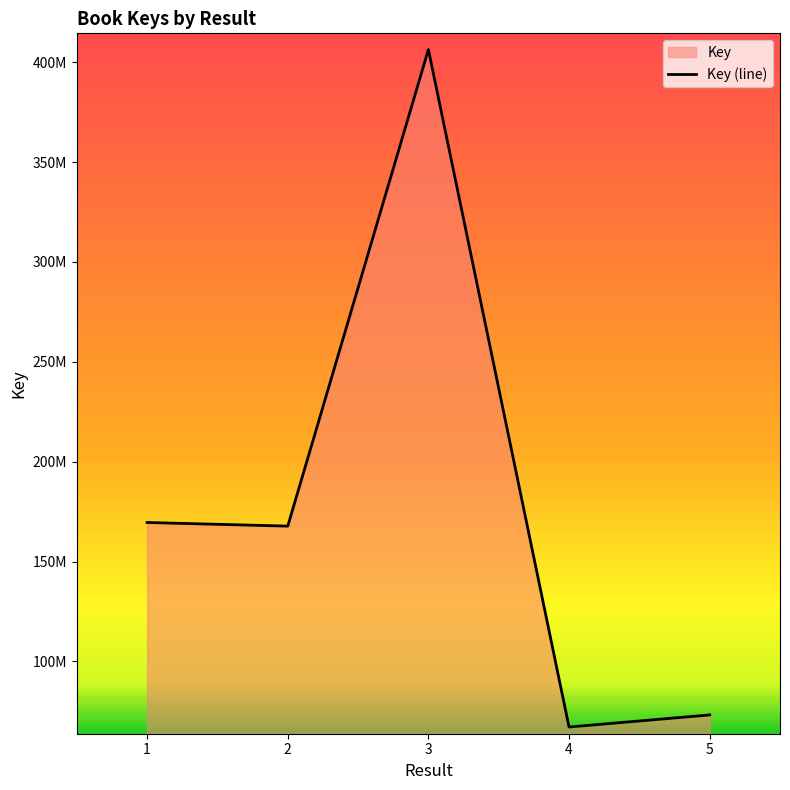

Is it true that the value at 2 is 261640325?

False